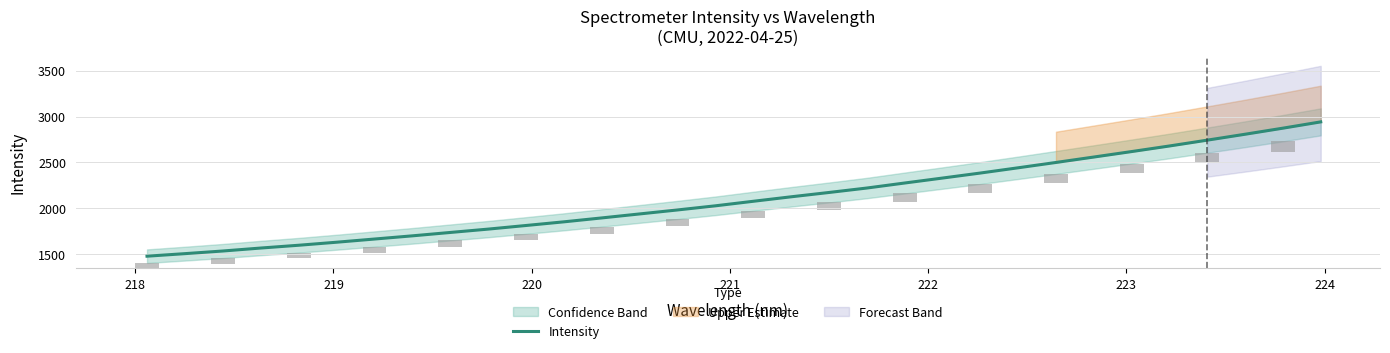

What is the minimum value for Intensity?

1479.4